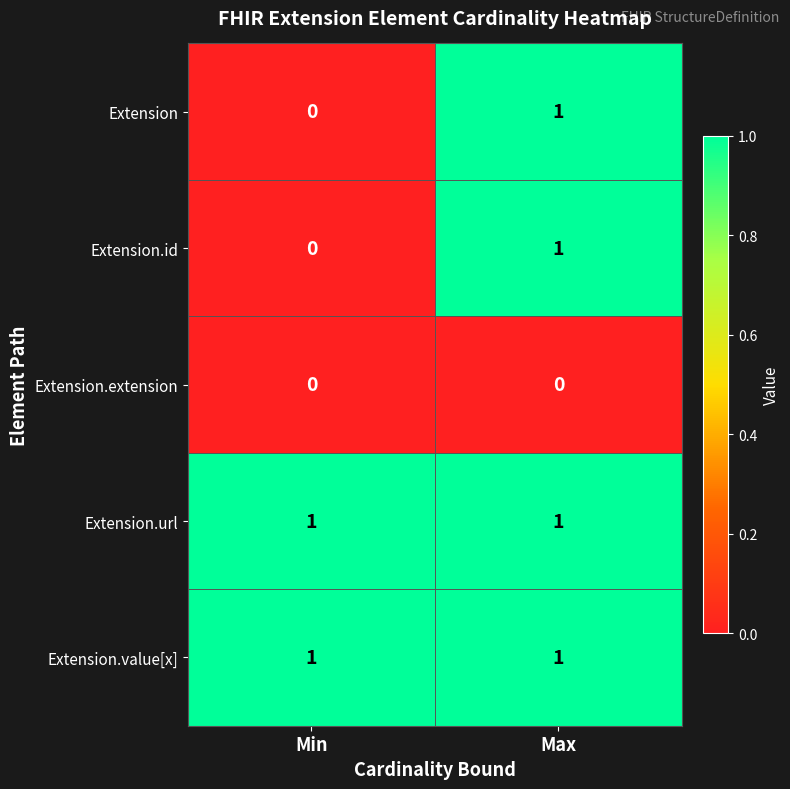

What is the spread (max minus min) of values at Min?

1